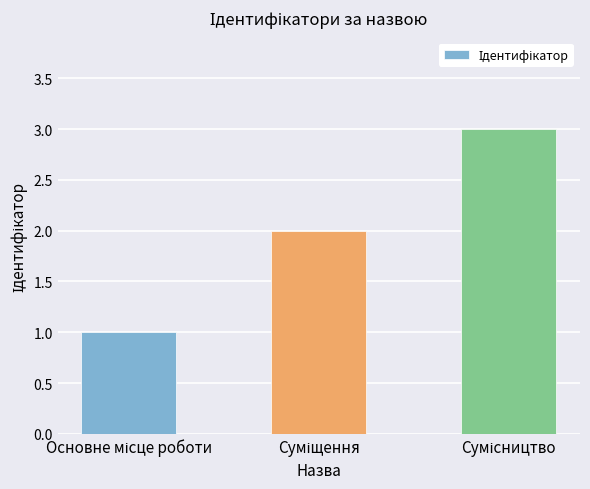

What is the average value?

2